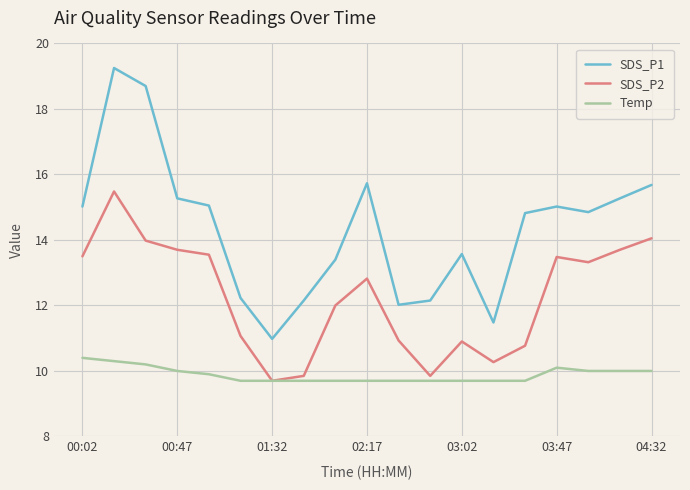

What is the highest value of the Temp series?

10.4